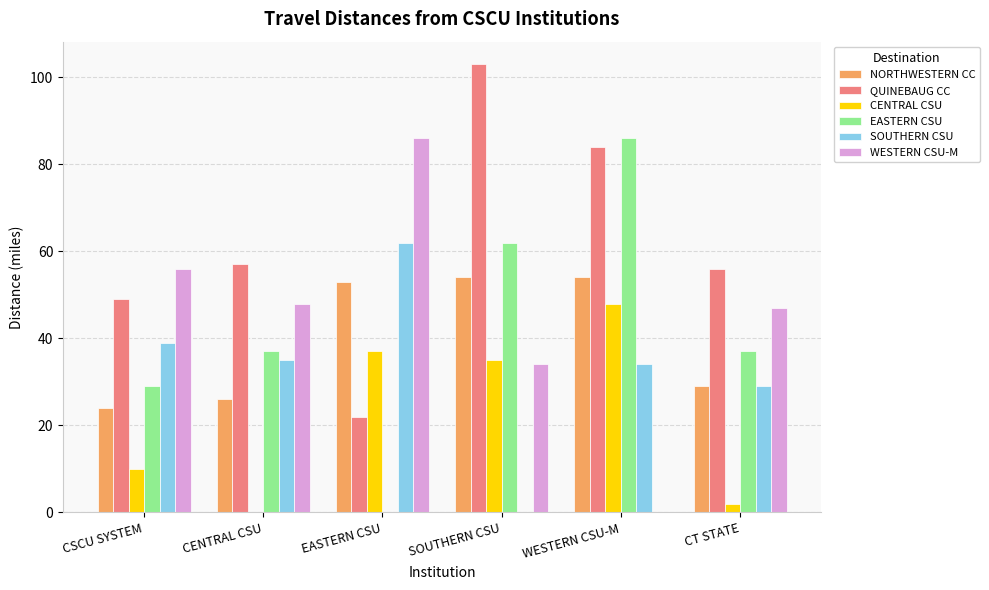

Reading left to right, extract all data points from this chart.

NORTHWESTERN CC: 24	26	53	54	54	29
QUINEBAUG CC: 49	57	22	103	84	56
CENTRAL CSU: 10	0	37	35	48	2
EASTERN CSU: 29	37	0	62	86	37
SOUTHERN CSU: 39	35	62	0	34	29
WESTERN CSU-M: 56	48	86	34	0	47